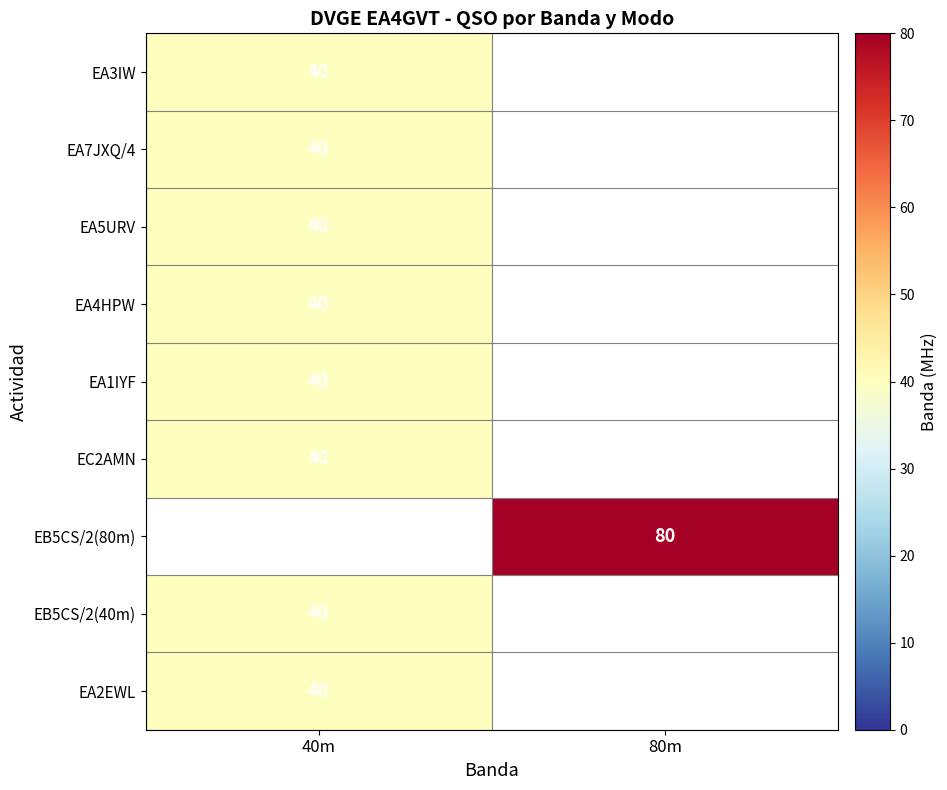

What is the greatest value displayed?

80